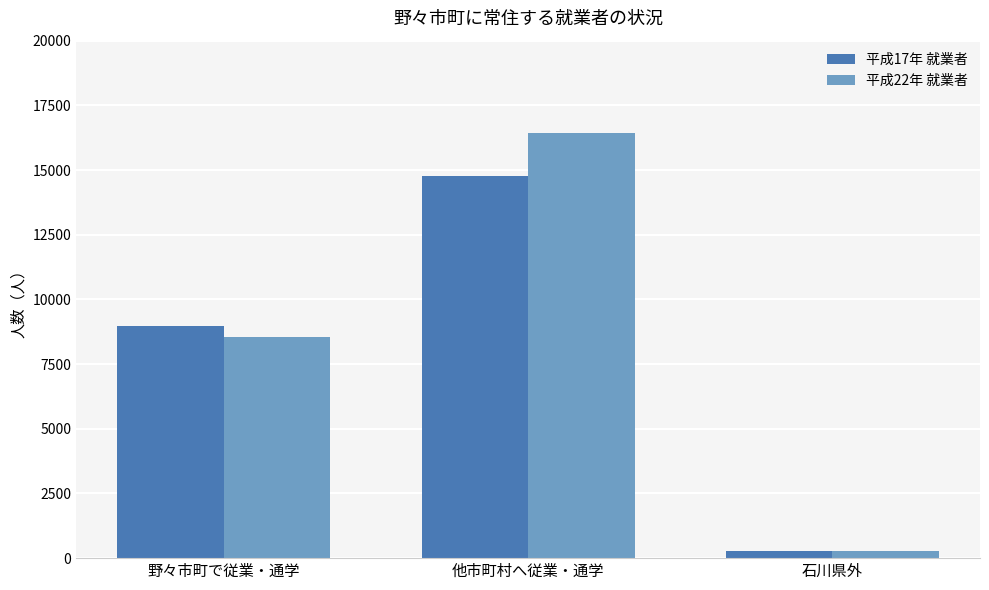

How many 平成22年 就業者 values are between 268 and 16449?

3